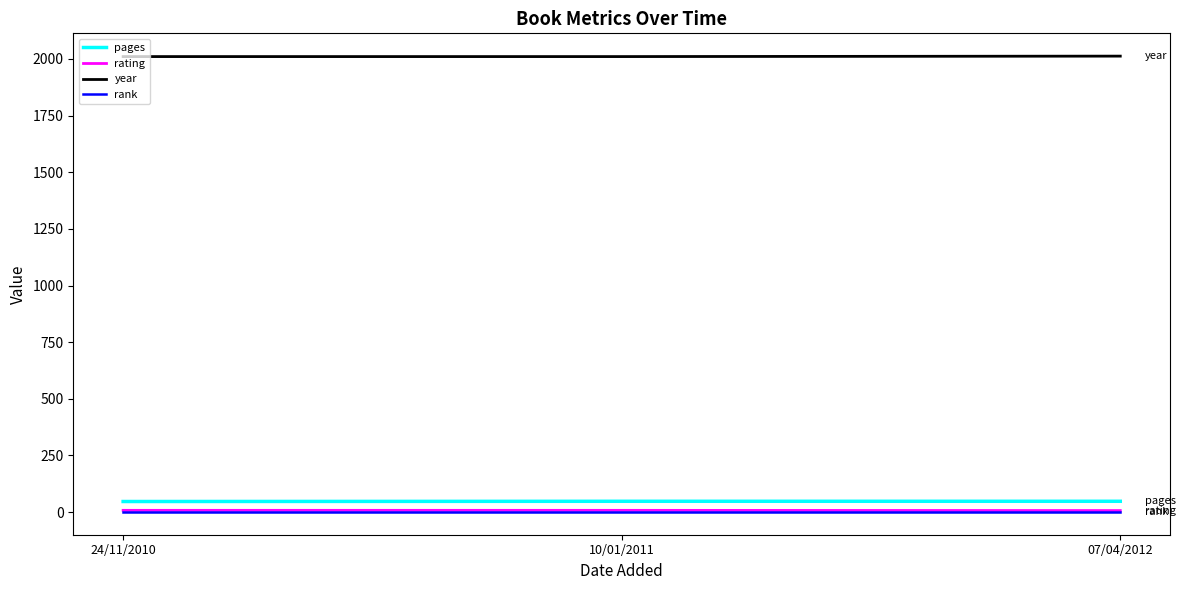

The value of rank at 07/04/2012 is 1. True or false?

True